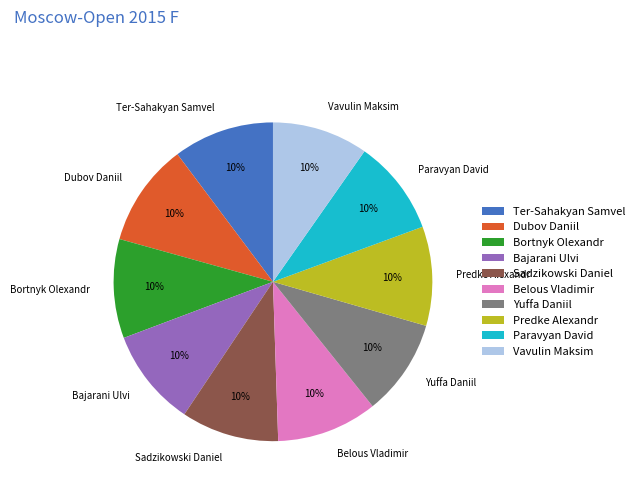

Is Vavulin Maksim the majority of the pie?

No